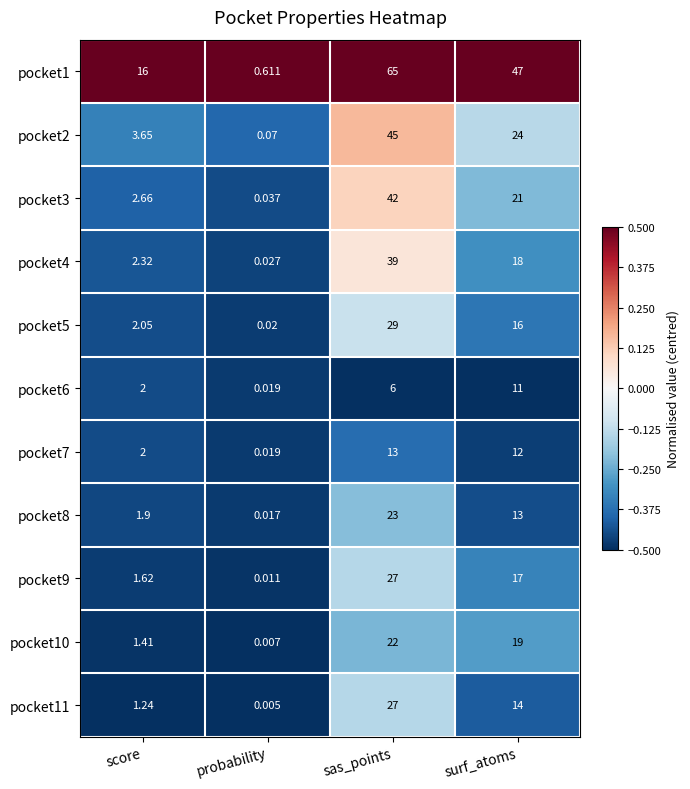

Where does the pocket3 series first go above 21?

sas_points